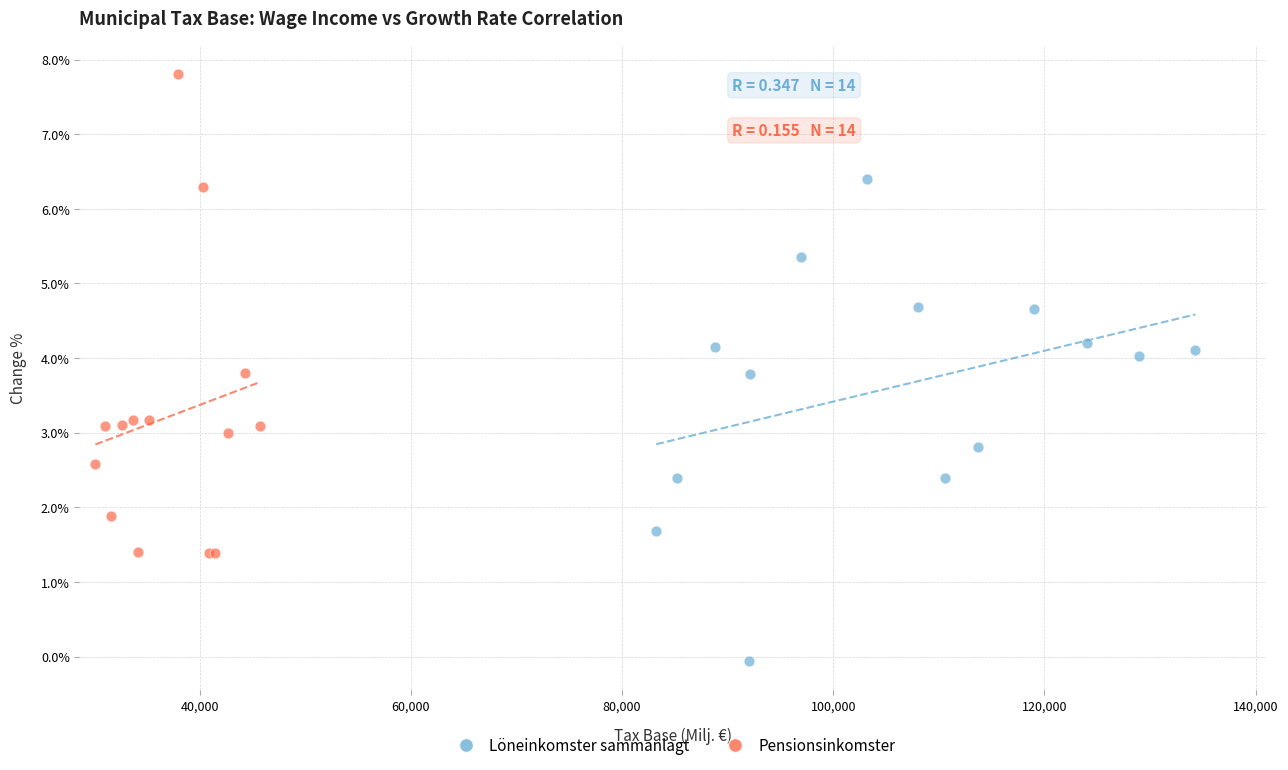

Which series reaches the maximum Y coordinate?

Pensionsinkomster